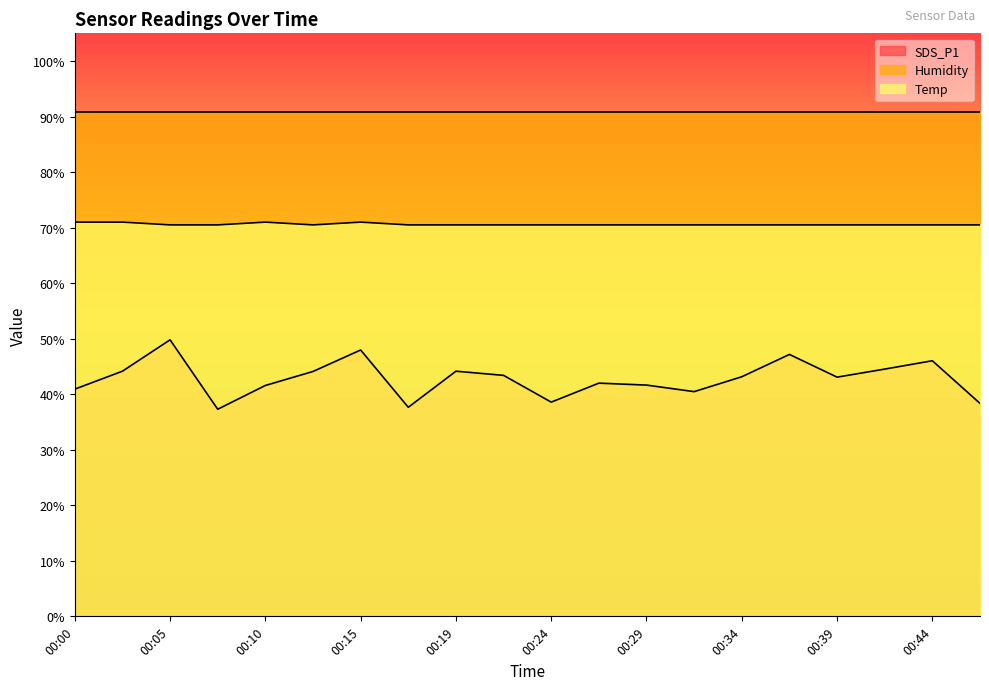

Rank the series at 00:10 from highest to lowest value.

Humidity, Temp, SDS_P1